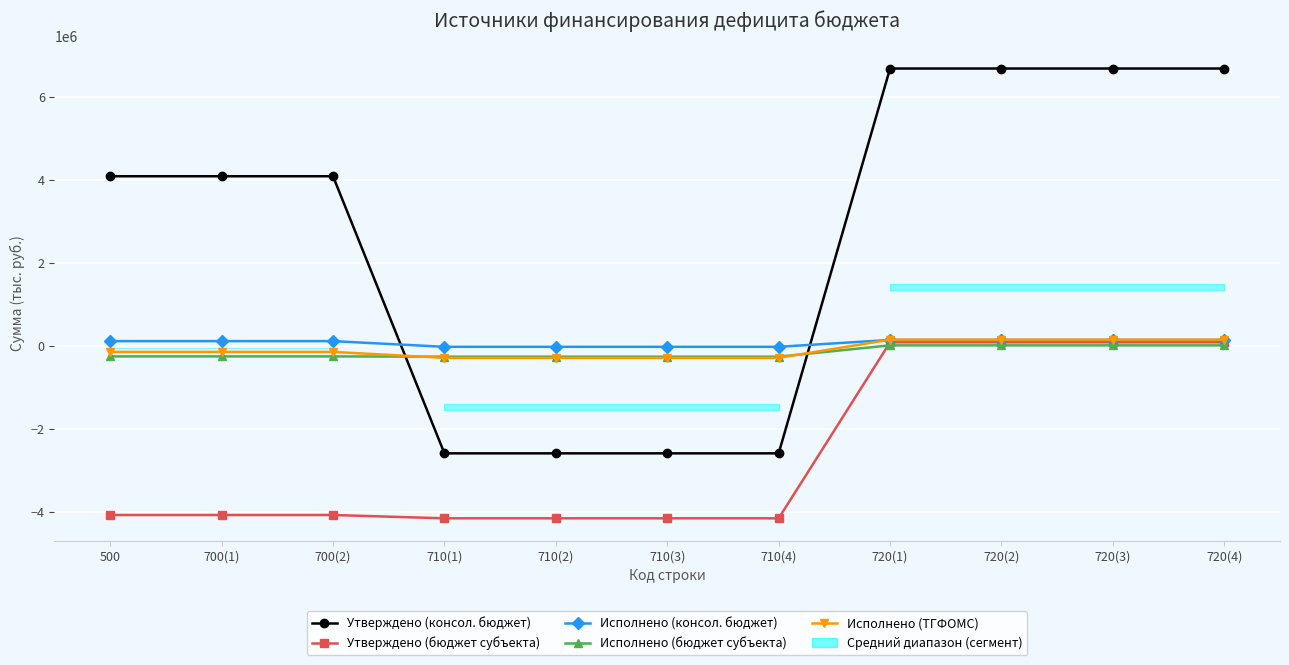

What is the difference between the maximum and minimum values in the Утверждено (бюджет субъекта) series?

4242800.0